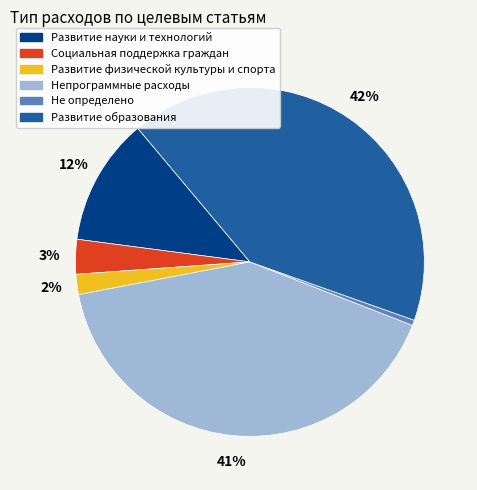

Which has a higher value, Развитие образования or Развитие физической культуры и спорта?

Развитие образования